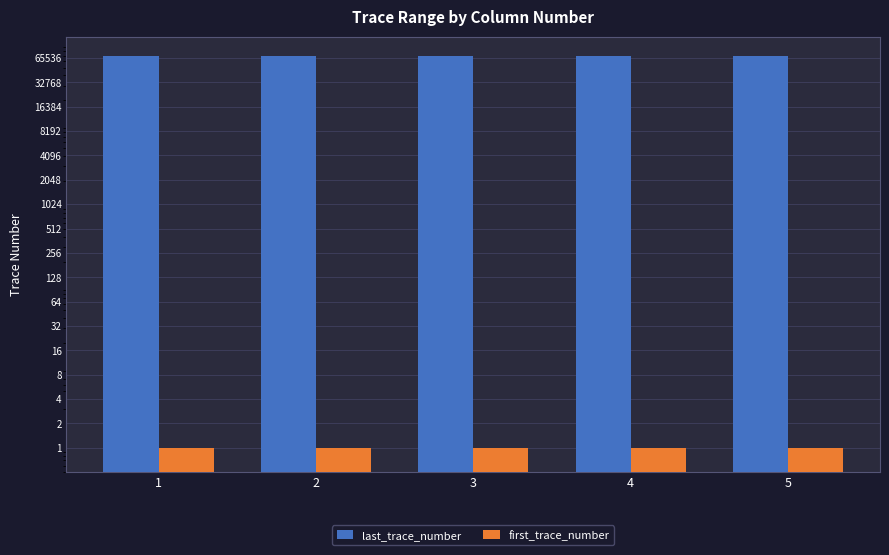

How many groups of bars are there?

5